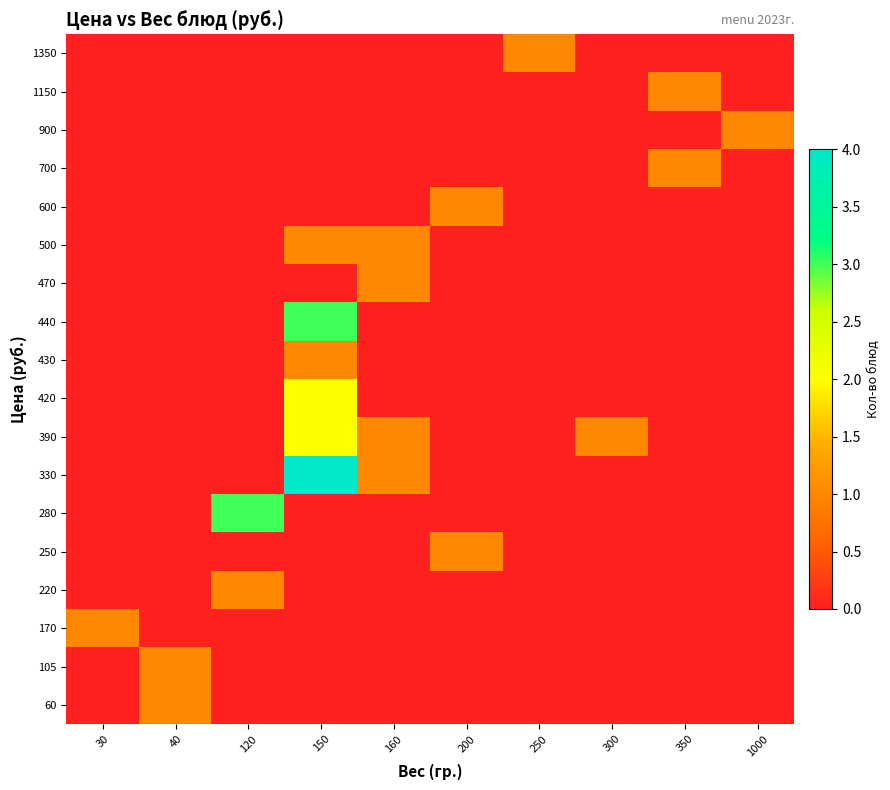

Reading left to right, list all the values displayed in this chart.

60: 30=0	40=1	120=0	150=0	160=0	200=0	250=0	300=0	350=0	1000=0
105: 30=0	40=1	120=0	150=0	160=0	200=0	250=0	300=0	350=0	1000=0
170: 30=1	40=0	120=0	150=0	160=0	200=0	250=0	300=0	350=0	1000=0
220: 30=0	40=0	120=1	150=0	160=0	200=0	250=0	300=0	350=0	1000=0
250: 30=0	40=0	120=0	150=0	160=0	200=1	250=0	300=0	350=0	1000=0
280: 30=0	40=0	120=3	150=0	160=0	200=0	250=0	300=0	350=0	1000=0
330: 30=0	40=0	120=0	150=4	160=1	200=0	250=0	300=0	350=0	1000=0
390: 30=0	40=0	120=0	150=2	160=1	200=0	250=0	300=1	350=0	1000=0
420: 30=0	40=0	120=0	150=2	160=0	200=0	250=0	300=0	350=0	1000=0
430: 30=0	40=0	120=0	150=1	160=0	200=0	250=0	300=0	350=0	1000=0
440: 30=0	40=0	120=0	150=3	160=0	200=0	250=0	300=0	350=0	1000=0
470: 30=0	40=0	120=0	150=0	160=1	200=0	250=0	300=0	350=0	1000=0
500: 30=0	40=0	120=0	150=1	160=1	200=0	250=0	300=0	350=0	1000=0
600: 30=0	40=0	120=0	150=0	160=0	200=1	250=0	300=0	350=0	1000=0
700: 30=0	40=0	120=0	150=0	160=0	200=0	250=0	300=0	350=1	1000=0
900: 30=0	40=0	120=0	150=0	160=0	200=0	250=0	300=0	350=0	1000=1
1150: 30=0	40=0	120=0	150=0	160=0	200=0	250=0	300=0	350=1	1000=0
1350: 30=0	40=0	120=0	150=0	160=0	200=0	250=1	300=0	350=0	1000=0